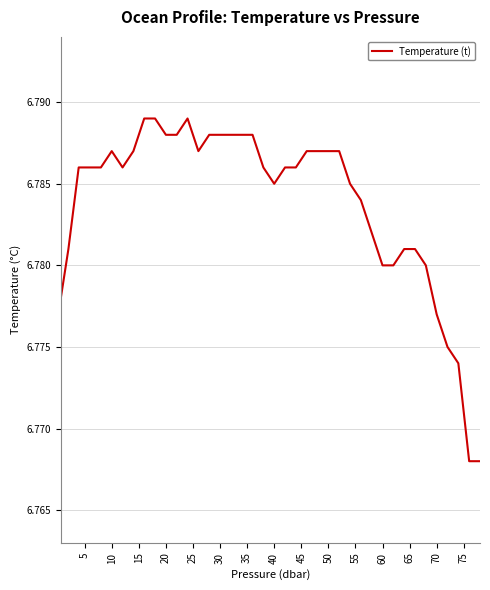

How many values are between 6 and 7?

40